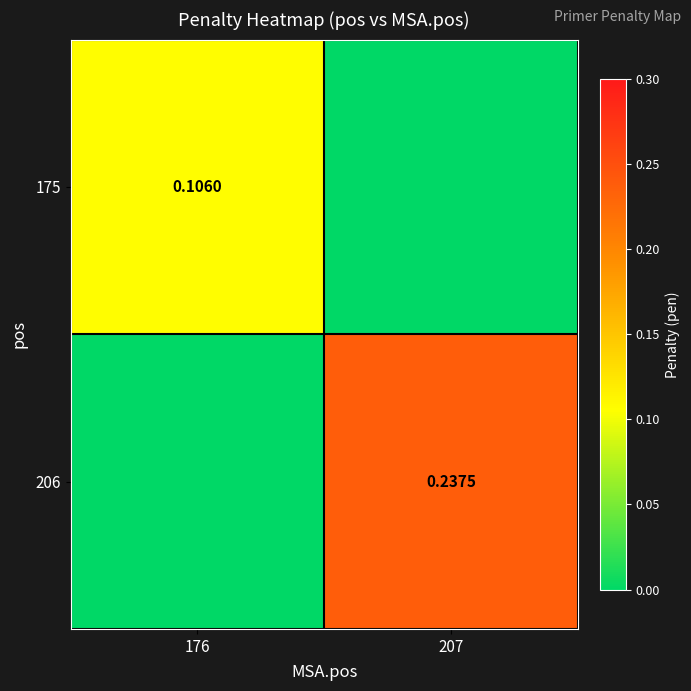

Is the value of 206 at 207 greater than the value of 175 at 176?

Yes